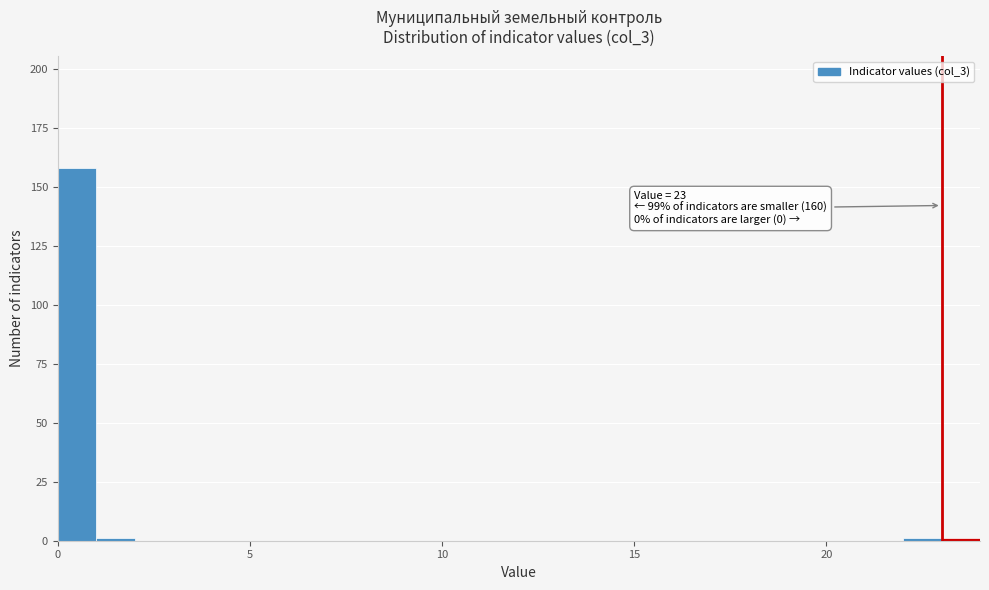

Read against the x-axis, roughly where is the centre of the tallest bar?

0.5